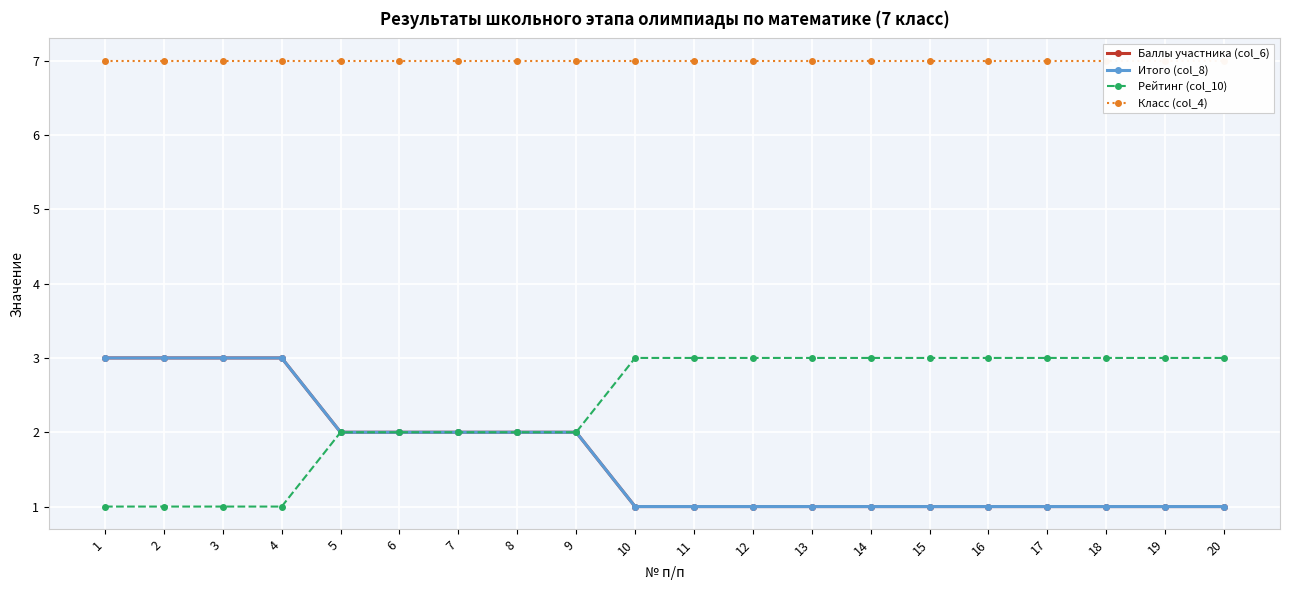

List the labels in order of Класс (col_4) value, largest first.

1, 2, 3, 4, 5, 6, 7, 8, 9, 10, 11, 12, 13, 14, 15, 16, 17, 18, 19, 20